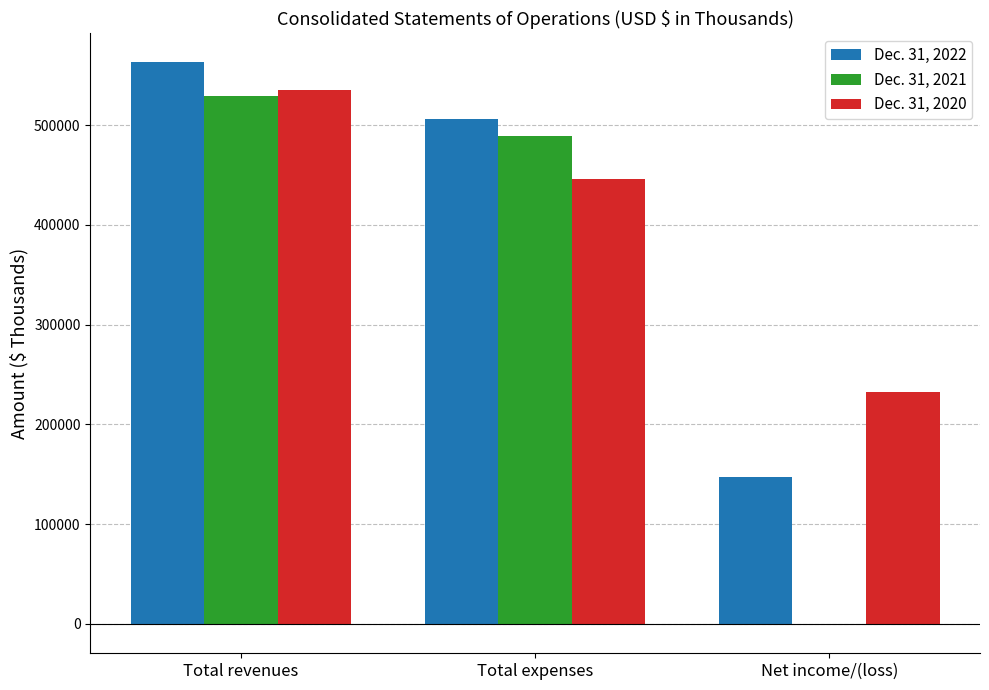

Is the value of Dec. 31, 2020 at Total expenses greater than the value of Dec. 31, 2022 at Total expenses?

No